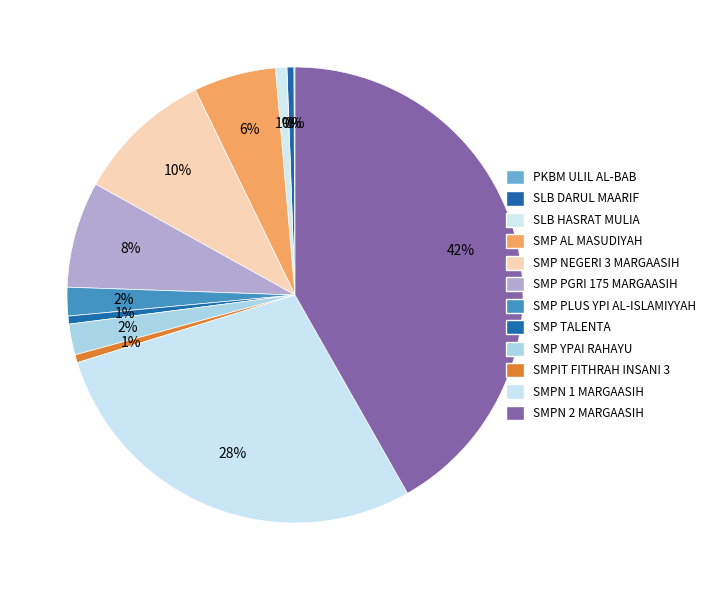

Is SLB DARUL MAARIF the majority of the pie?

No